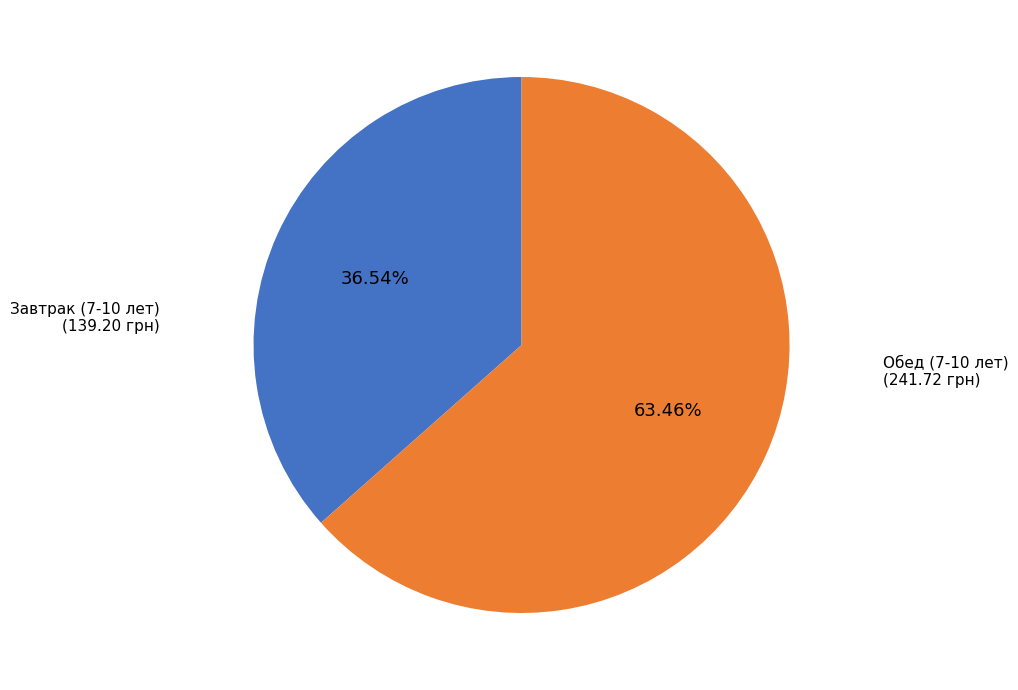

Does any single category account for the majority?

Yes